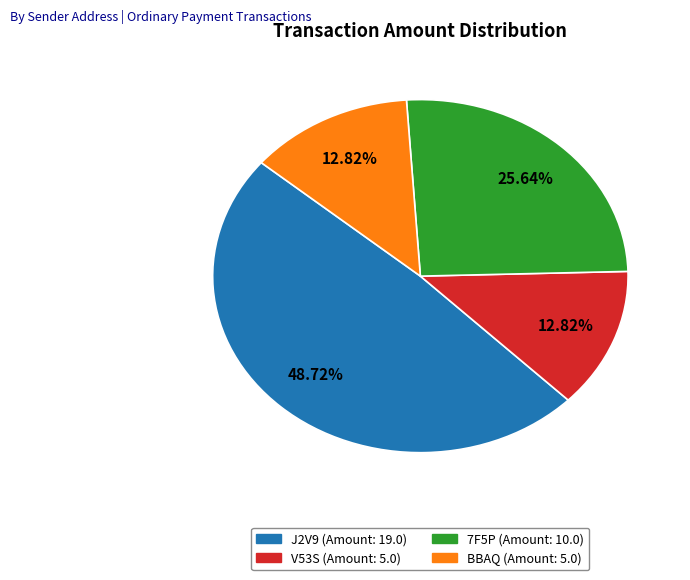

How many slices are in this pie chart?

4